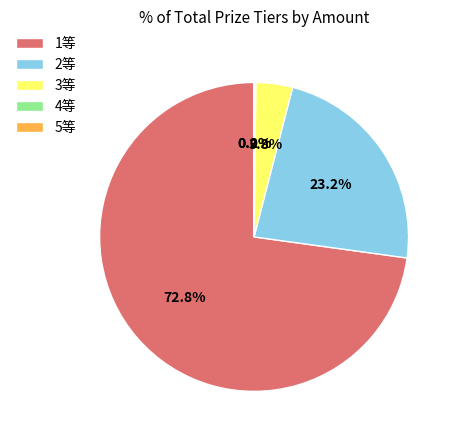

To the nearest percent, what portion does 1等 represent?

73%